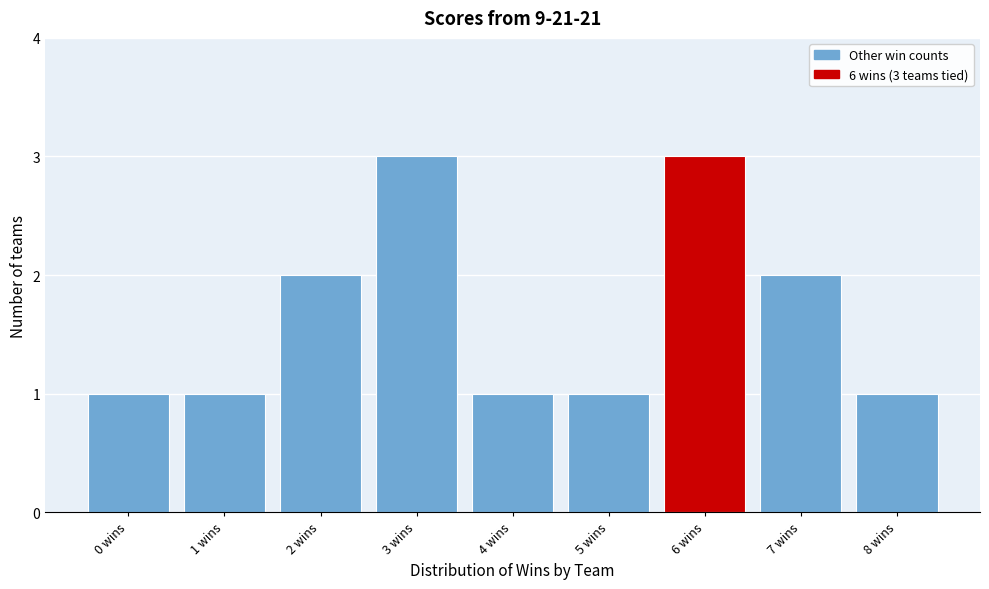

Reading left to right, what are all the values shown in this chart?

1	1	2	3	1	1	3	2	1